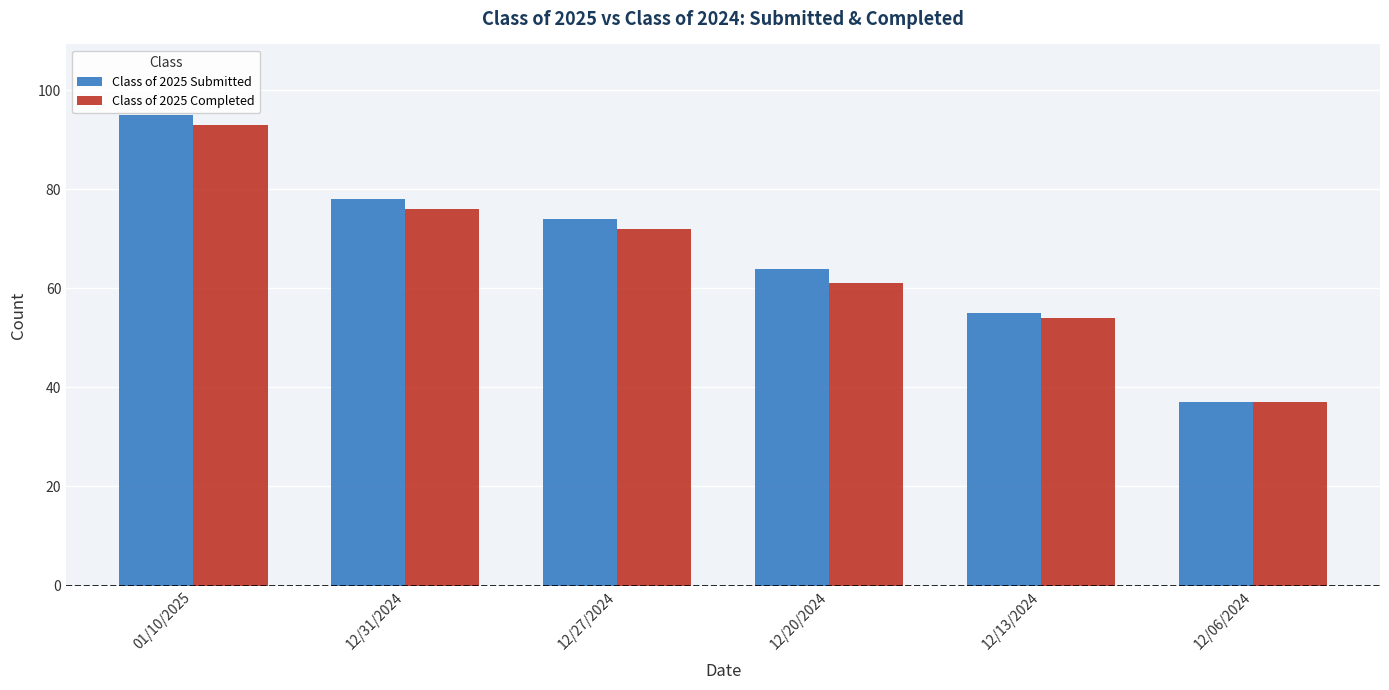

What is the label of the 3rd bar from the left?

12/27/2024